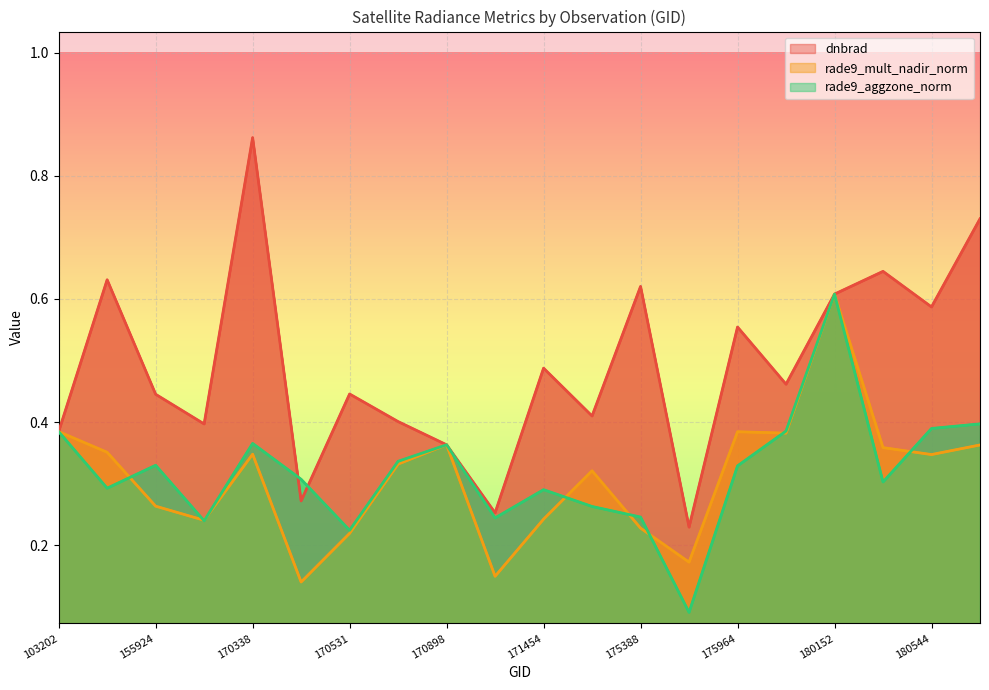

What is the difference between the second highest and minimum values in the dnbrad series?

0.5